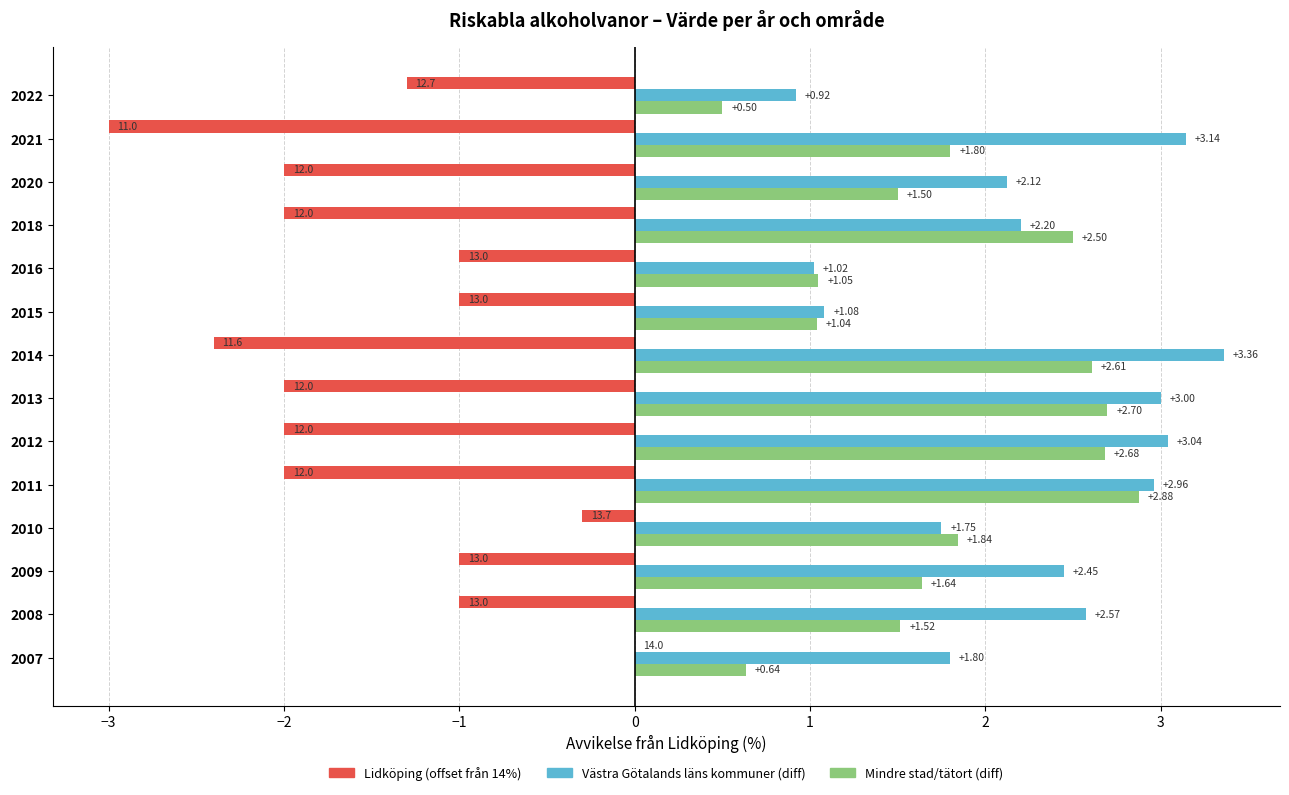

At which category is the sum across all series the highest?

2011